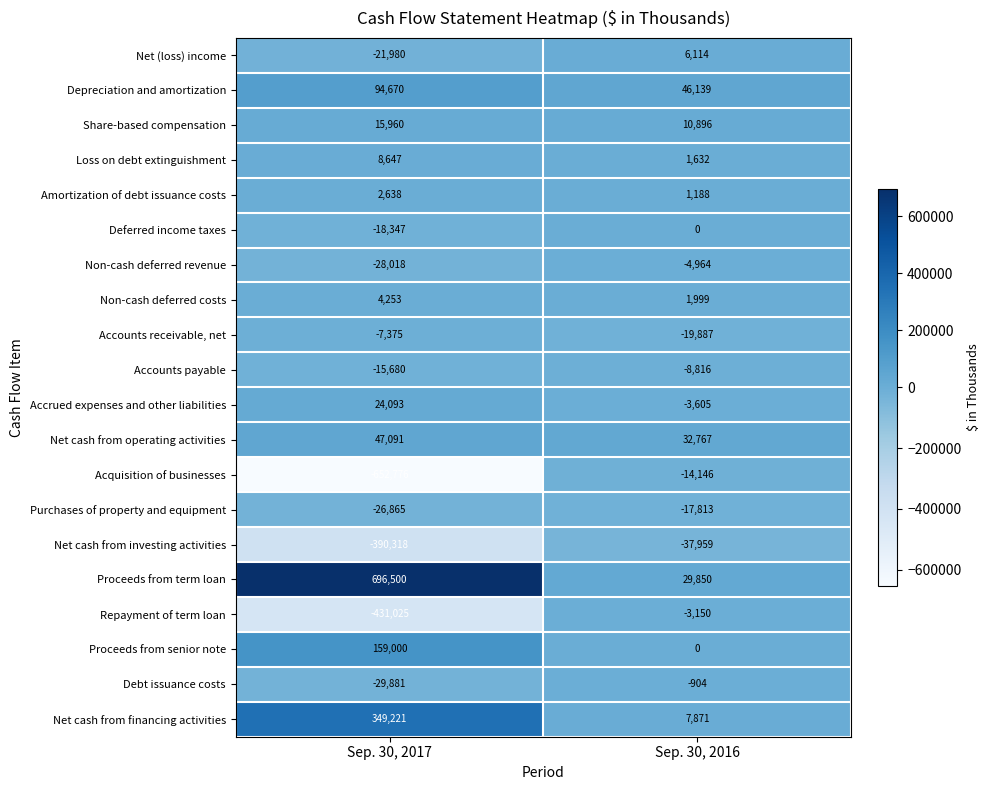

What is the average value of the Accounts payable series?

-12248